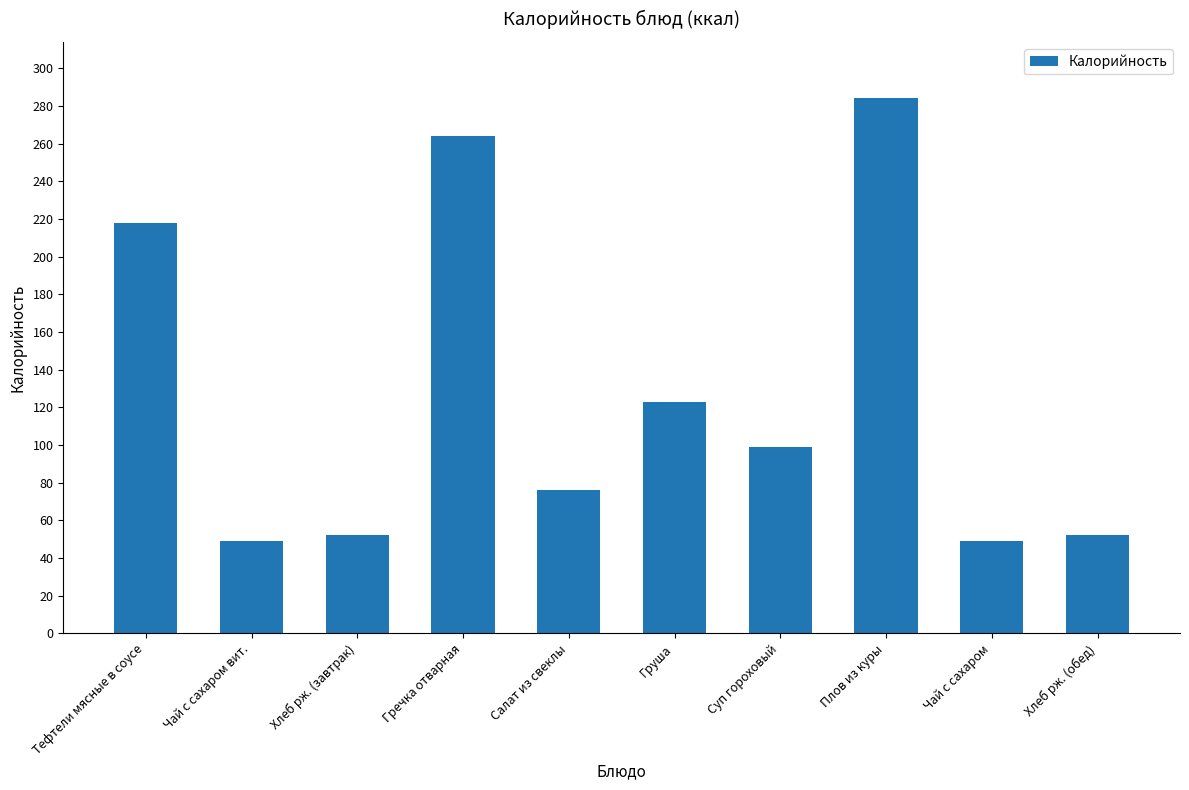

Reading left to right, transcribe all the data shown in this chart.

218	49	52	264	76	123	99	284	49	52